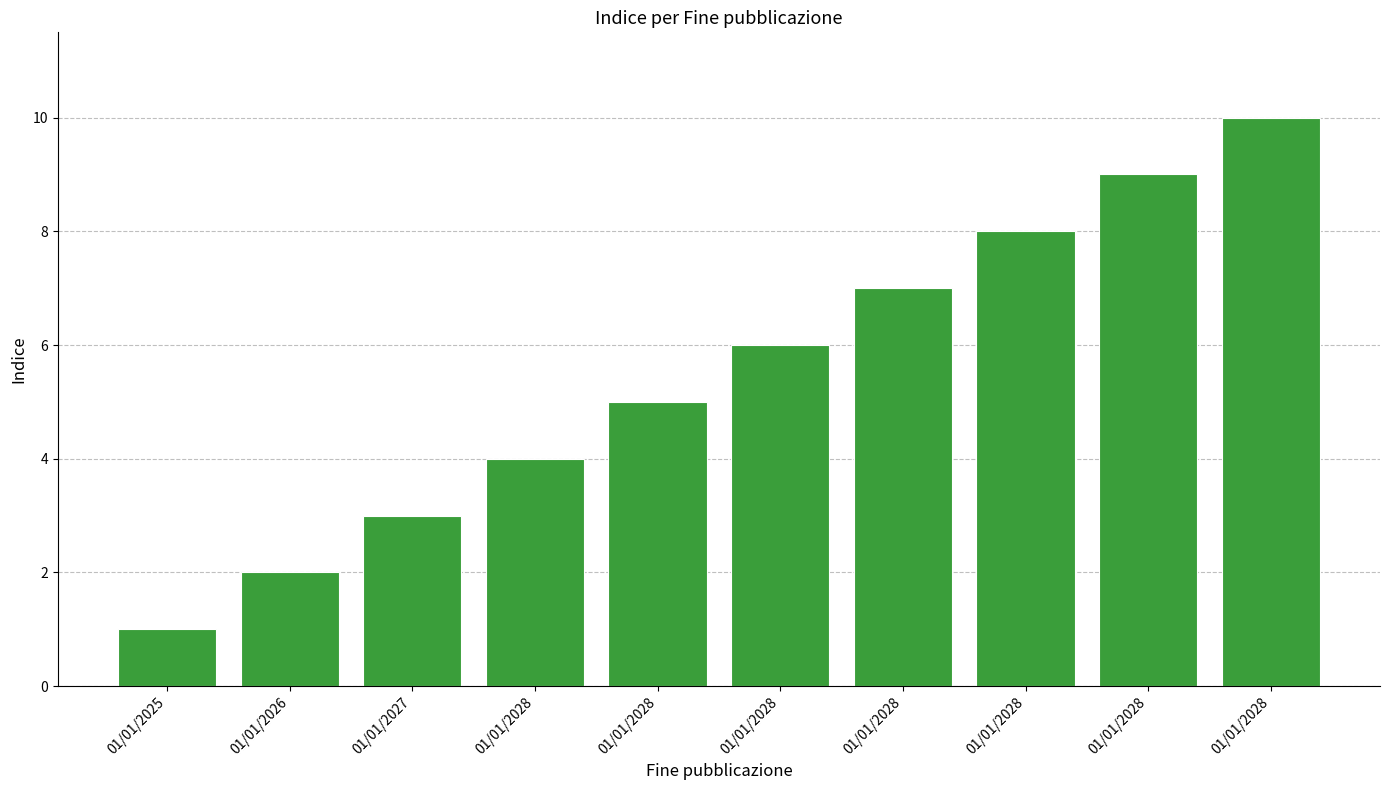

What value does the data have at 01/01/2027?

3